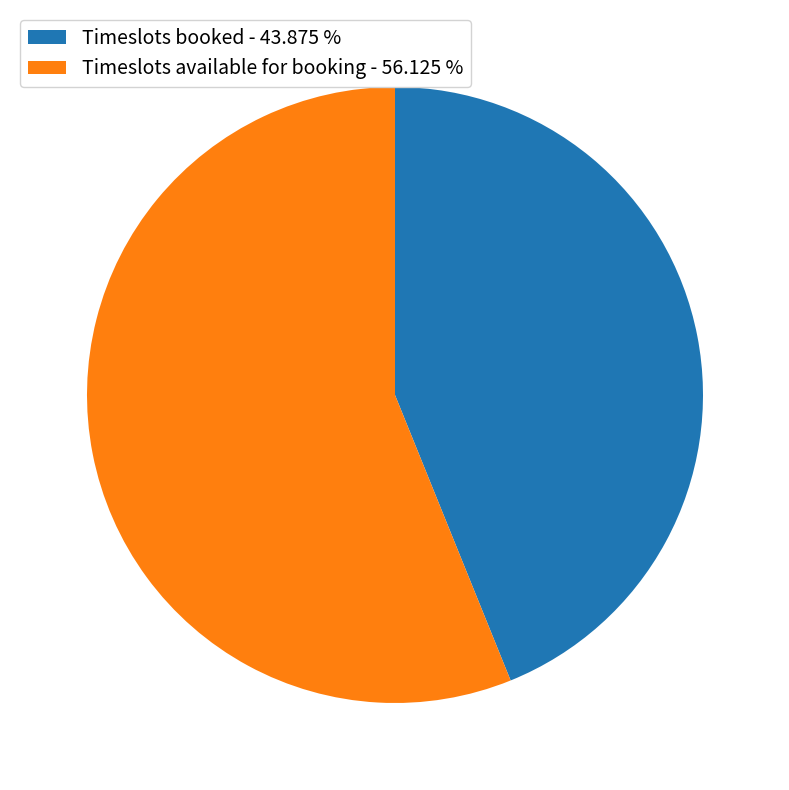

Is the sum of Timeslots booked - 43.875 % and Timeslots available for booking - 56.125 % greater than half?

Yes